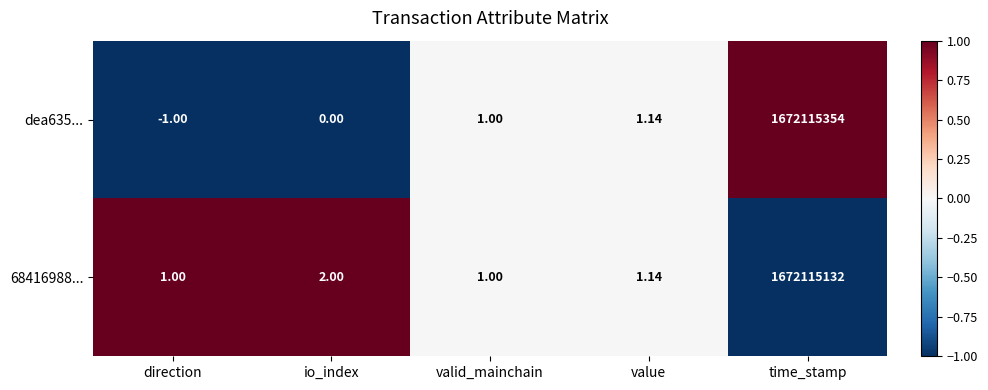

List the labels in order of dea635... value, smallest first.

direction, io_index, valid_mainchain, value, time_stamp